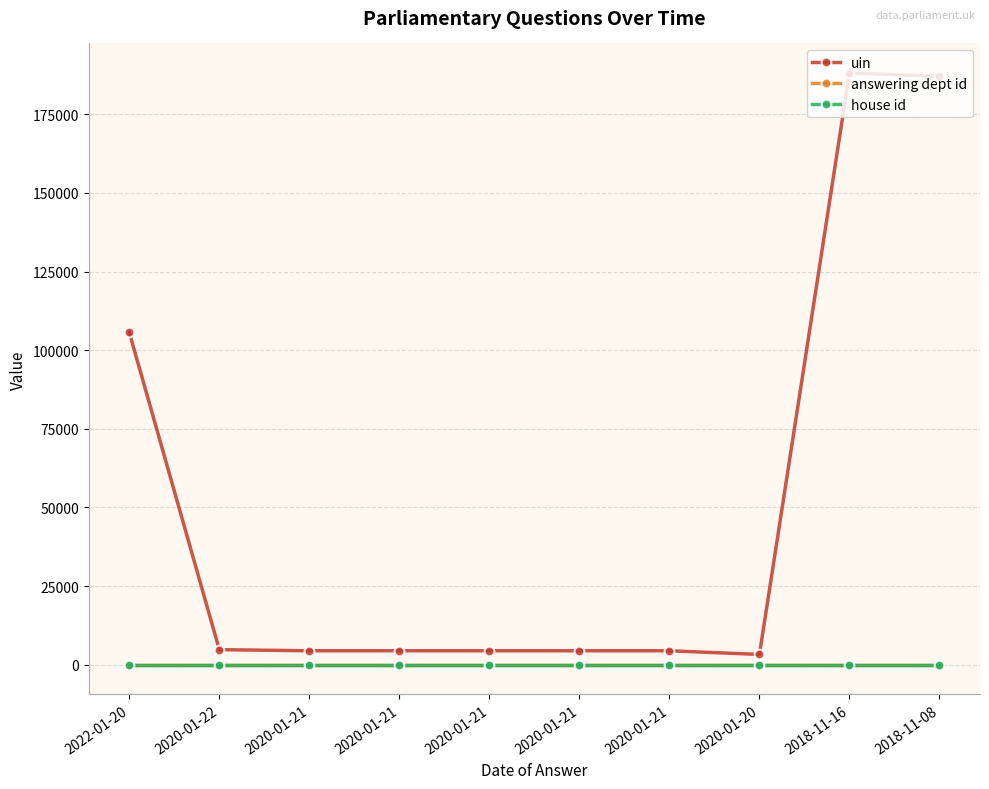

What are all the series names shown in the legend?

uin, answering dept id, house id